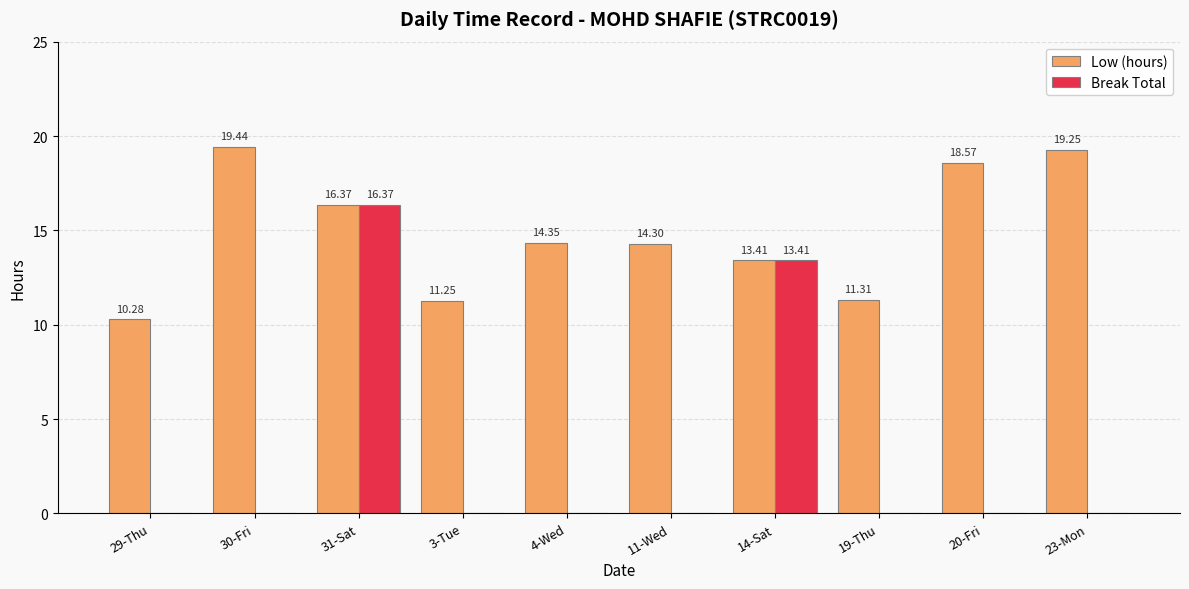

At which category is the sum across all series the highest?

31-Sat